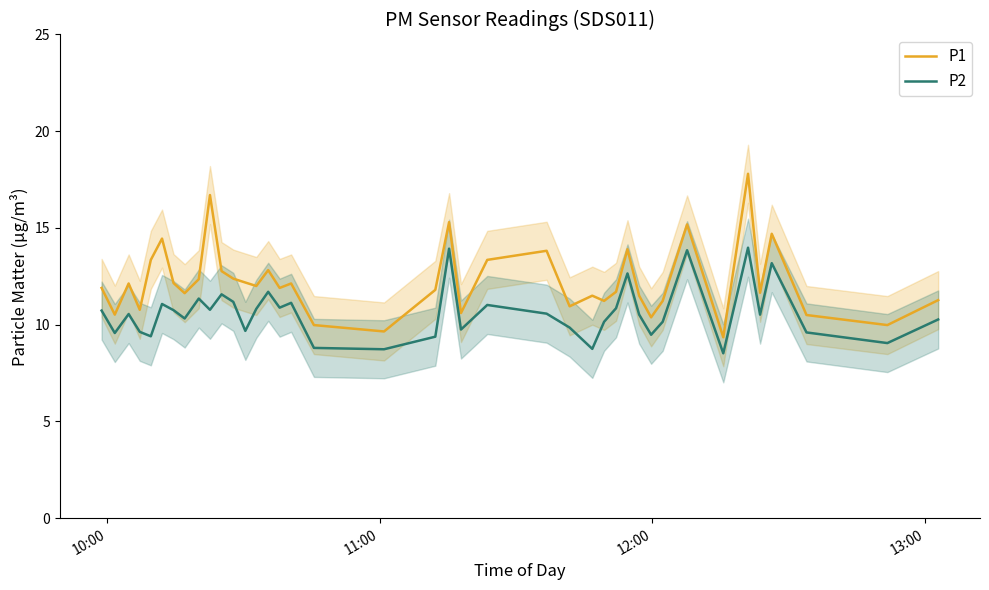

What is the value of the P1 point at the 7th from the left?

12.2